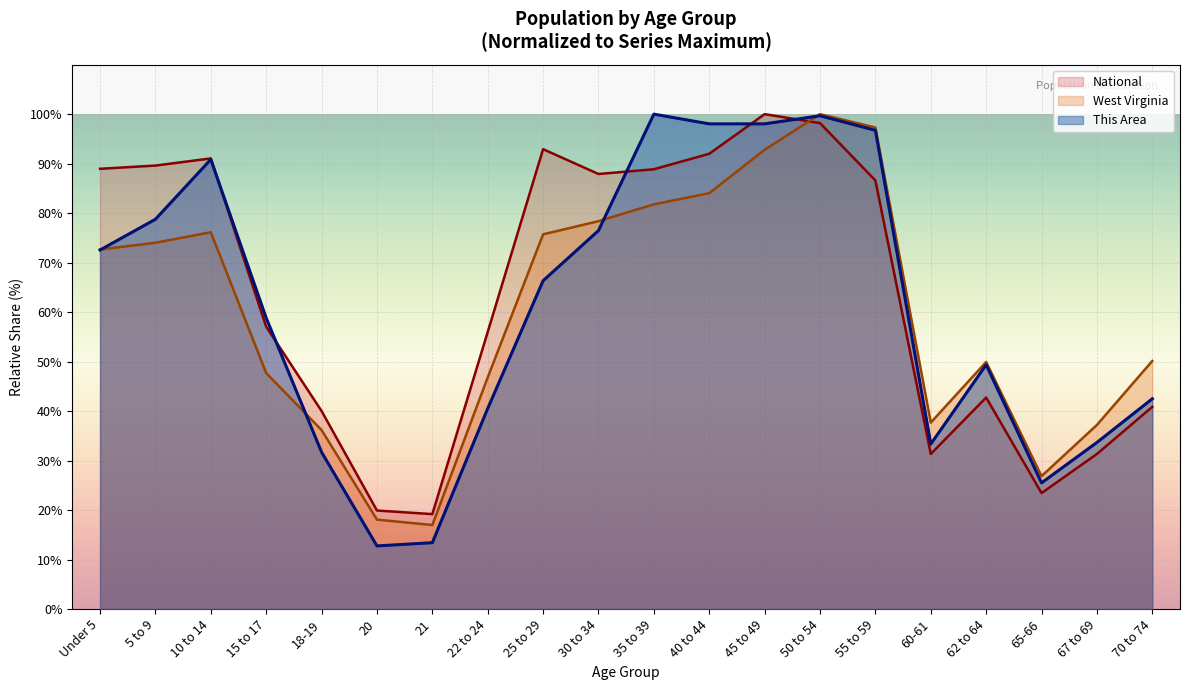

List the series in order of their peak value, lowest first.

This Area, West Virginia, National